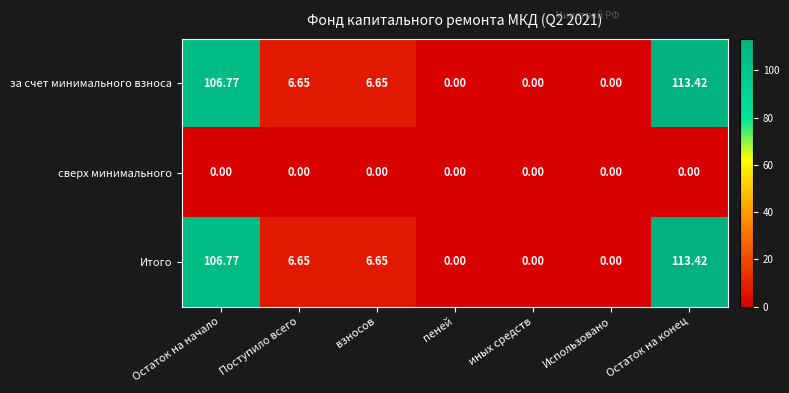

At which category does the chart reach its peak across all series?

Остаток на конец